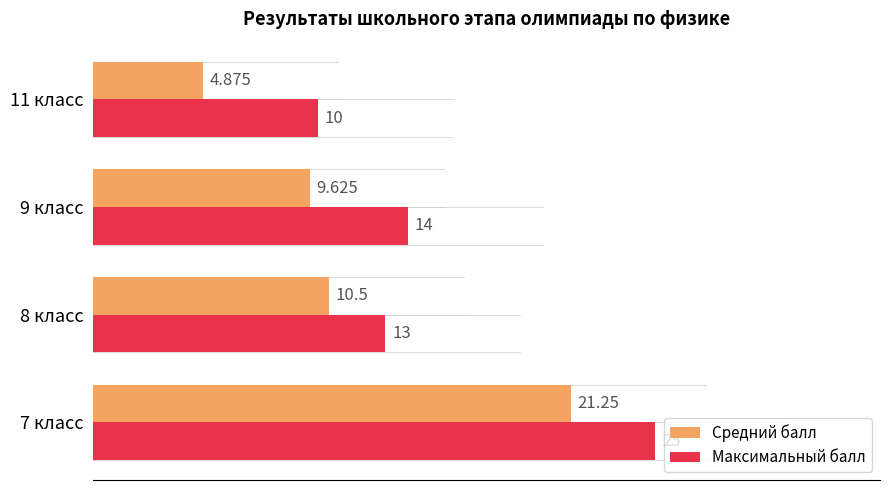

Is the value of Максимальный балл at 11 класс greater than the value of Средний балл at 9 класс?

Yes